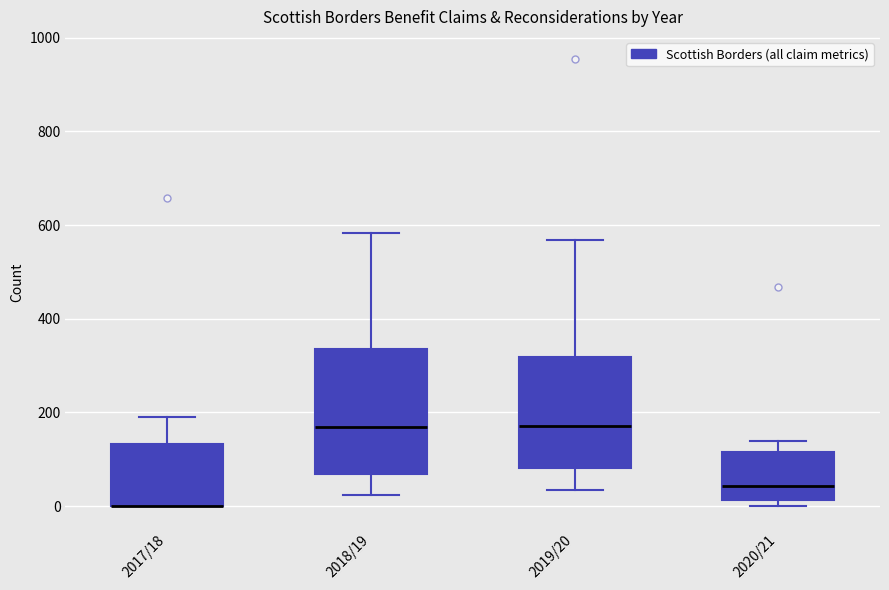

Comparing the boxes themselves (not the whiskers), which one is the tallest?

2018/19